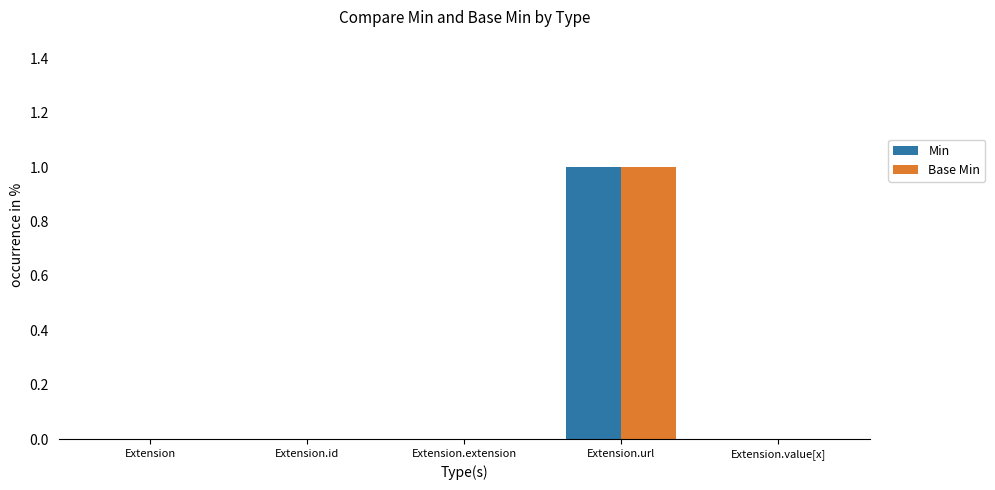

Which category has the highest value in the Min series?

Extension.url